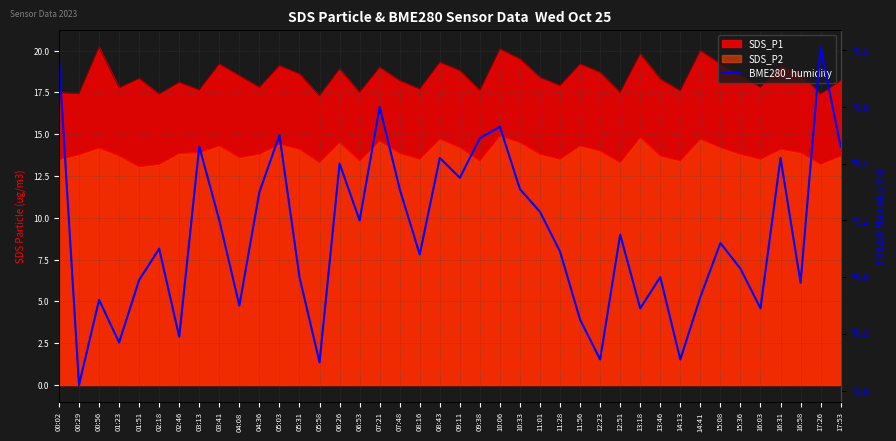

True or false: the data shows 79.2 at 06:53.

True